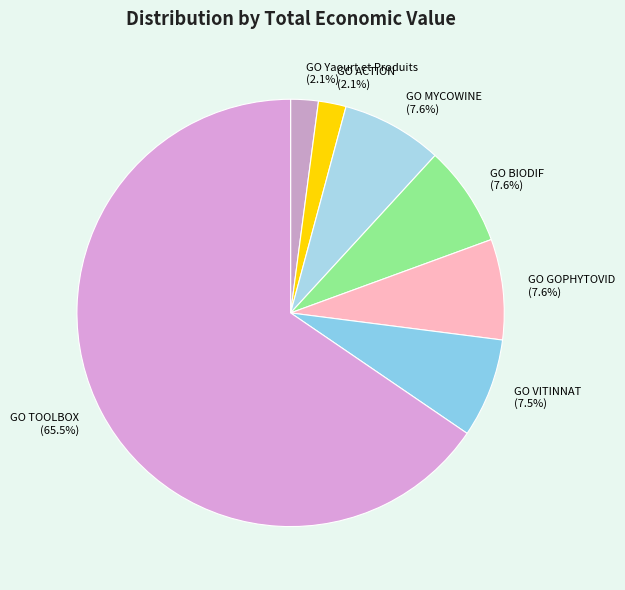

How many segments does this pie chart have?

7